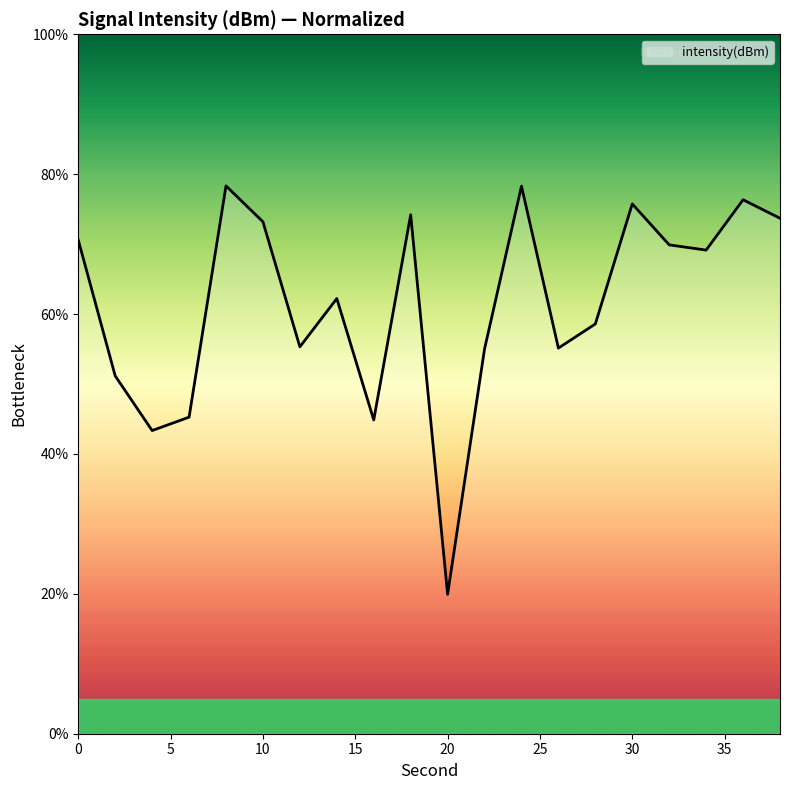

What is the difference between the maximum and minimum values?

58.4